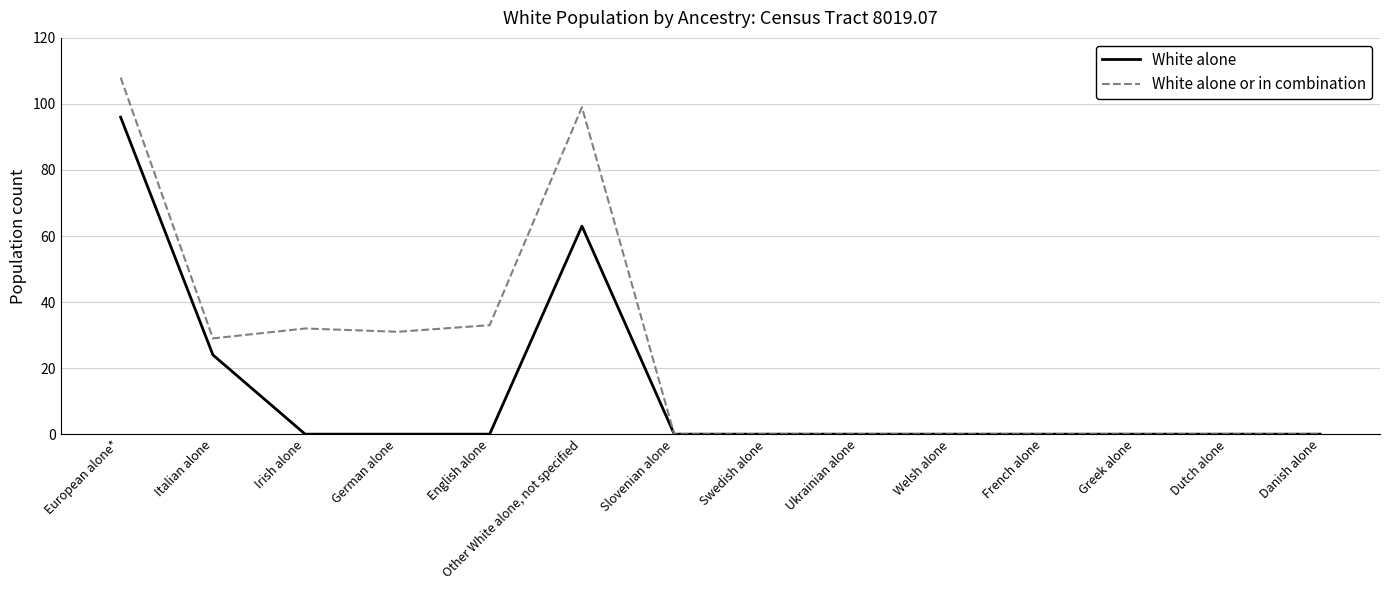

Reading right to left, transcribe all the data shown in this chart.

White alone: 0	0	0	0	0	0	0	0	63	0	0	0	24	96
White alone or in combination: 0	0	0	0	0	0	0	0	99	33	31	32	29	108